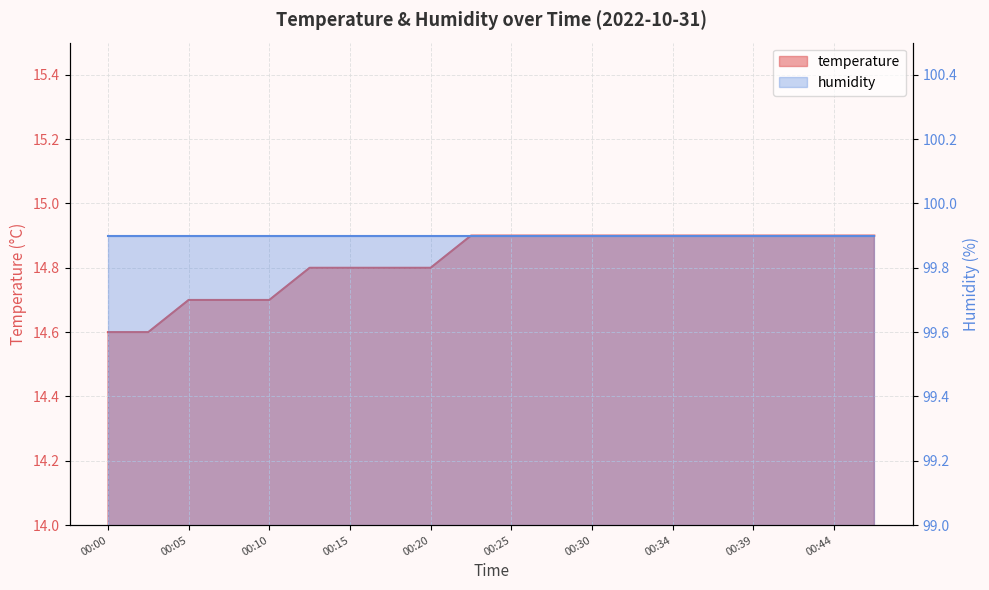

True or false: the data shows 26.1 at 00:30.

False